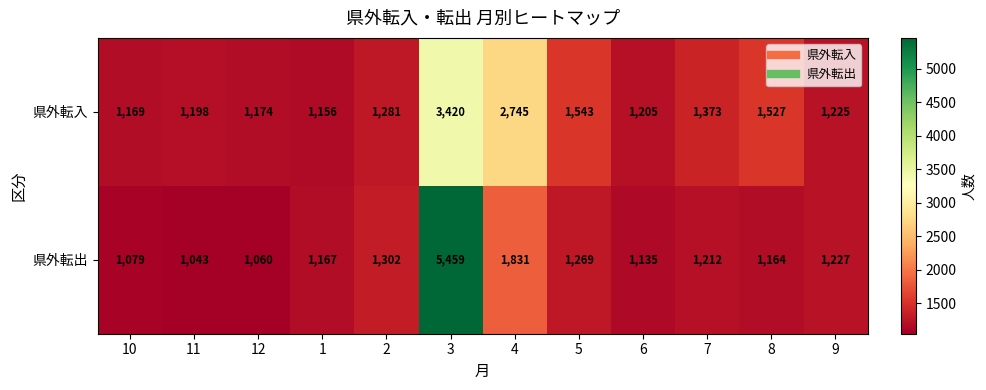

Reading right to left, list all the values displayed in this chart.

県外転入: 9=1225	8=1527	7=1373	6=1205	5=1543	4=2745	3=3420	2=1281	1=1156	12=1174	11=1198	10=1169
県外転出: 9=1227	8=1164	7=1212	6=1135	5=1269	4=1831	3=5459	2=1302	1=1167	12=1060	11=1043	10=1079